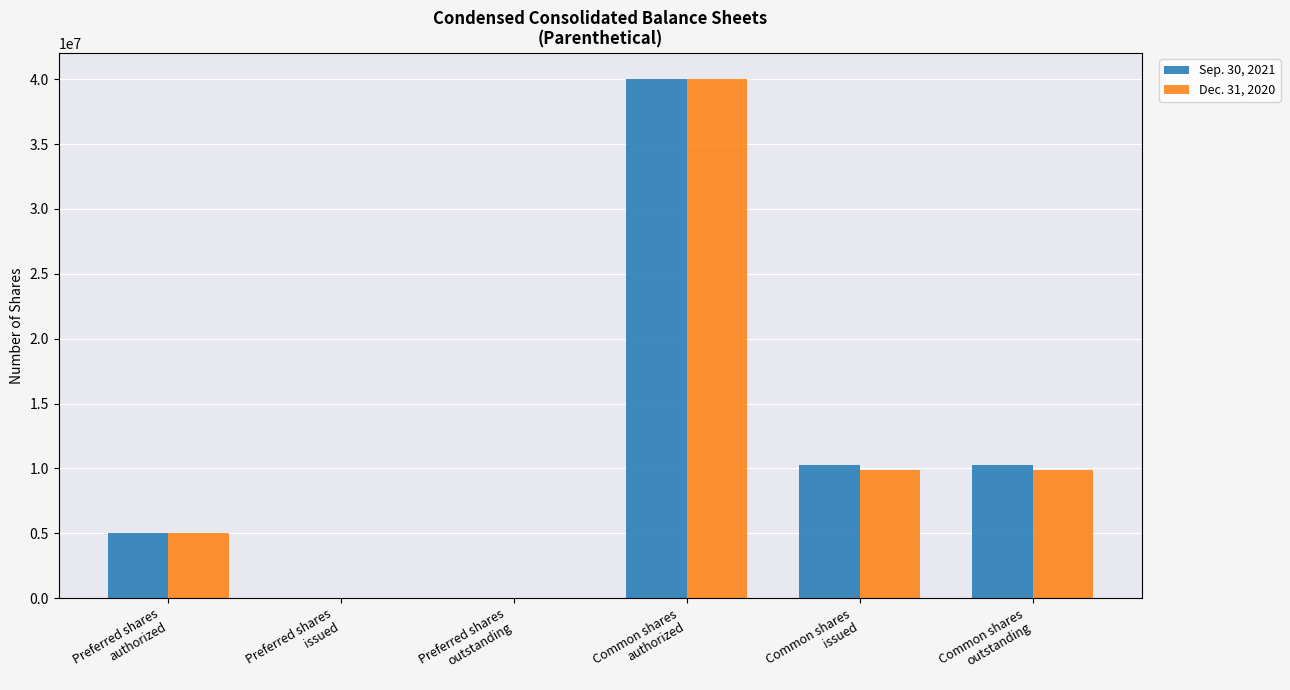

Reading left to right, extract all data points from this chart.

Sep. 30, 2021: Preferred shares
authorized=5000000	Preferred shares
issued=0	Preferred shares
outstanding=0	Common shares
authorized=40000000	Common shares
issued=10233083	Common shares
outstanding=10233083
Dec. 31, 2020: Preferred shares
authorized=5000000	Preferred shares
issued=0	Preferred shares
outstanding=0	Common shares
authorized=40000000	Common shares
issued=9873006	Common shares
outstanding=9873006